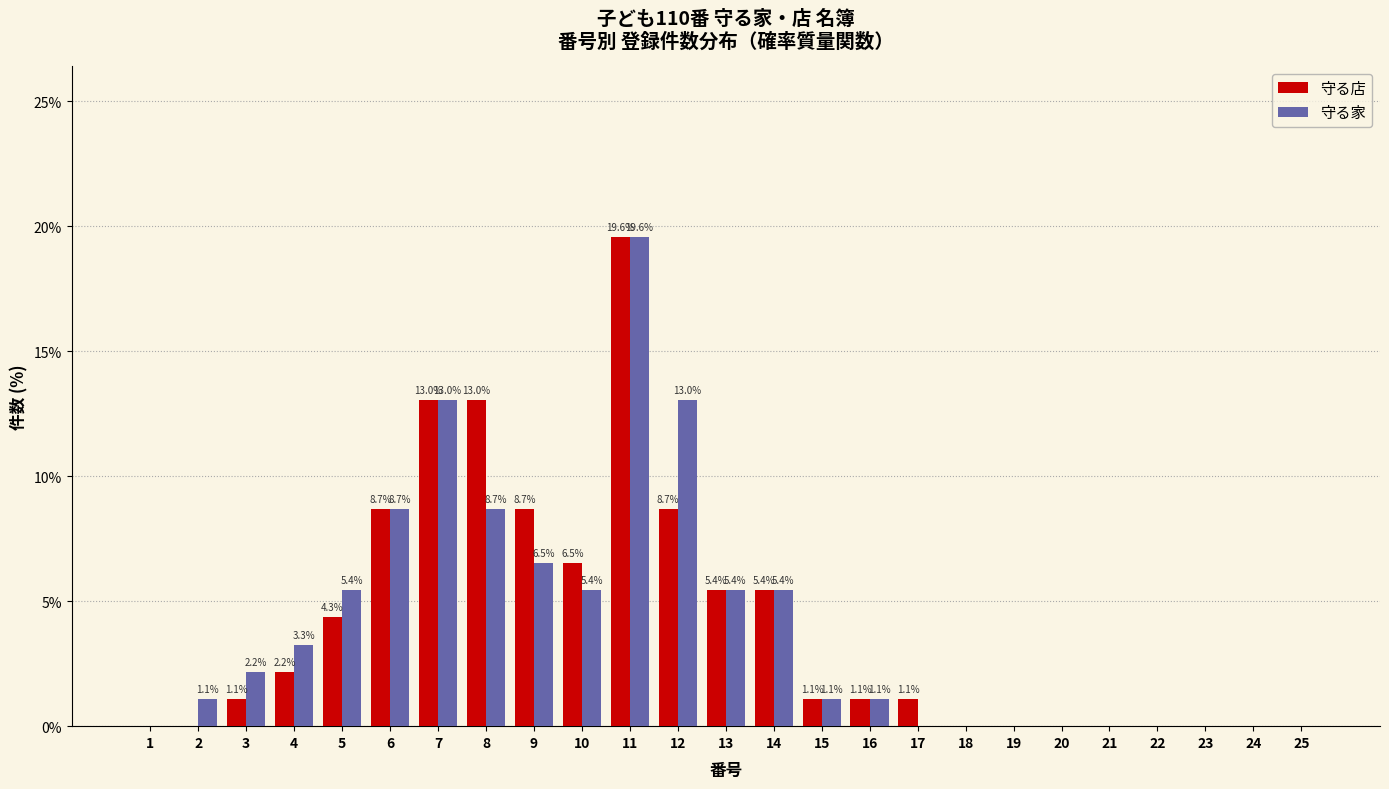

Reading left to right, what are all the values shown in this chart?

守る店: 1=0.0	2=0.0	3=1.1	4=2.2	5=4.3	6=8.7	7=13.0	8=13.0	9=8.7	10=6.5	11=19.6	12=8.7	13=5.4	14=5.4	15=1.1	16=1.1	17=1.1	18=0.0	19=0.0	20=0.0	21=0.0	22=0.0	23=0.0	24=0.0	25=0.0
守る家: 1=0.0	2=1.1	3=2.2	4=3.3	5=5.4	6=8.7	7=13.0	8=8.7	9=6.5	10=5.4	11=19.6	12=13.0	13=5.4	14=5.4	15=1.1	16=1.1	17=0.0	18=0.0	19=0.0	20=0.0	21=0.0	22=0.0	23=0.0	24=0.0	25=0.0